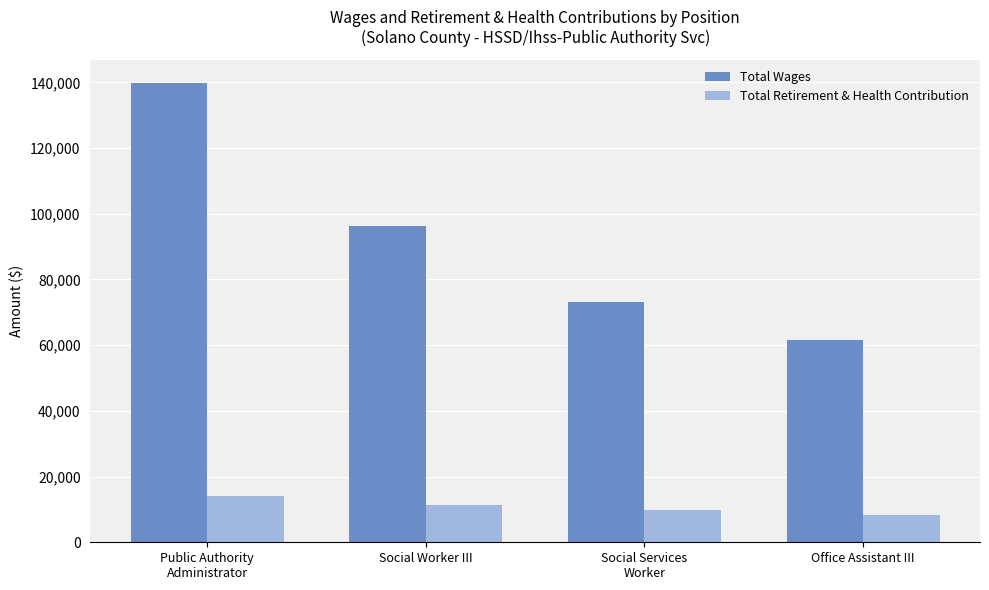

Between Social Services
Worker and Office Assistant III, which series saw the biggest shift?

Total Wages